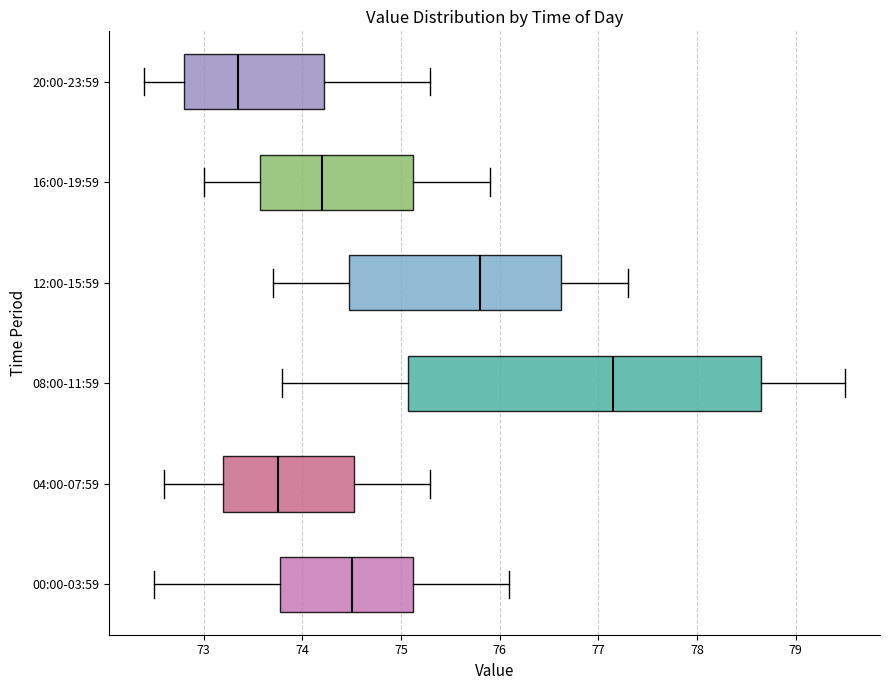

Reading bottom to top, transcribe this box plot: for each box, give where its median line is, the range the box spans, and where its two whiskers end, as read against the x-axis. The values are not printed on the chart, so give them approximately, as read against the axis.

00:00-03:59: median 74.5, box 73.8 to 75.1, whiskers 72.5 to 76.1
04:00-07:59: median 73.8, box 73.2 to 74.5, whiskers 72.6 to 75.3
08:00-11:59: median 77.2, box 75.1 to 78.7, whiskers 73.8 to 79.5
12:00-15:59: median 75.8, box 74.5 to 76.6, whiskers 73.7 to 77.3
16:00-19:59: median 74.2, box 73.6 to 75.1, whiskers 73.0 to 75.9
20:00-23:59: median 73.4, box 72.8 to 74.2, whiskers 72.4 to 75.3